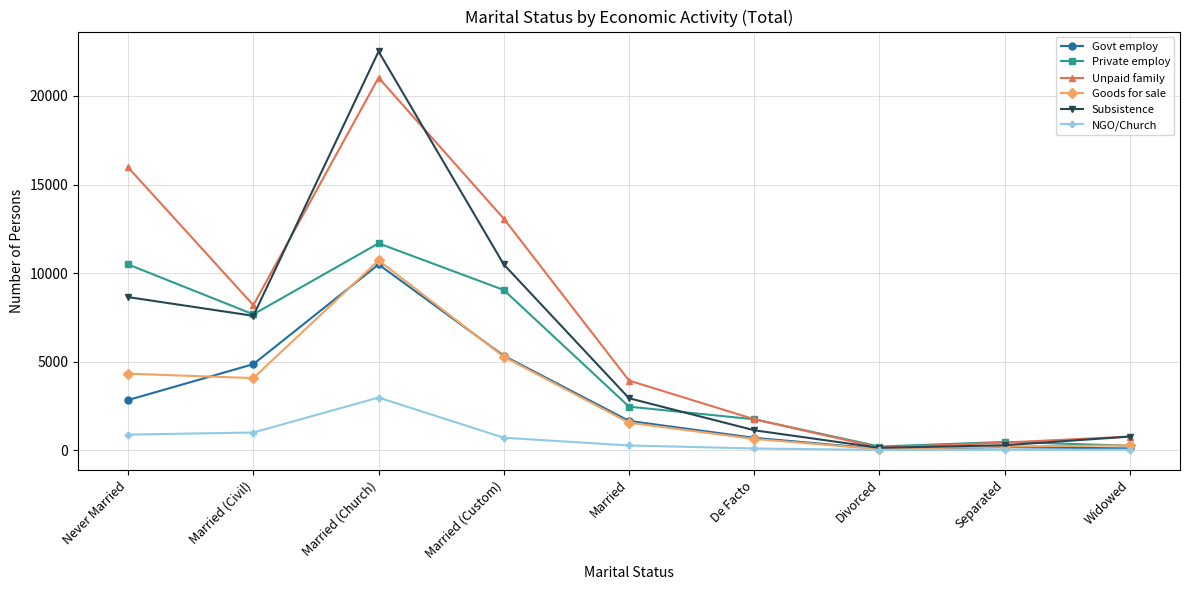

Is the value of Subsistence at De Facto greater than the value of Unpaid family at Divorced?

Yes